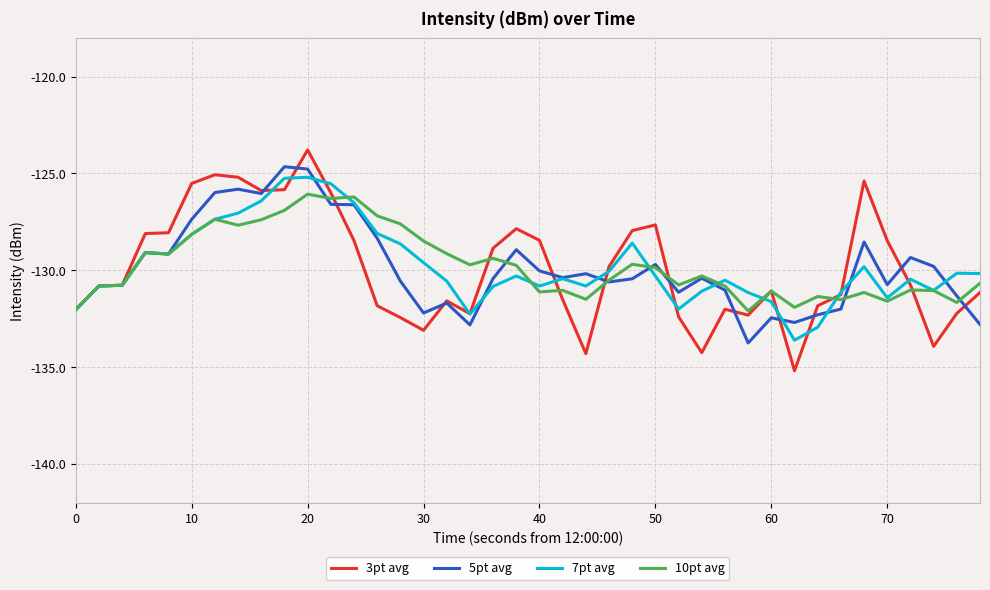

Which series has the widest spread of values?

3pt avg